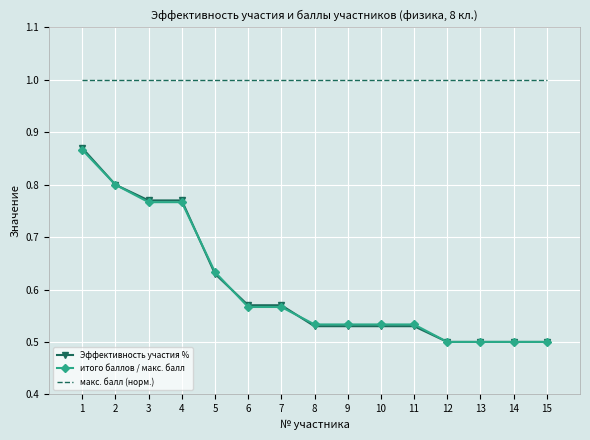

Which series has the largest range (max minus min)?

Эффективность участия %